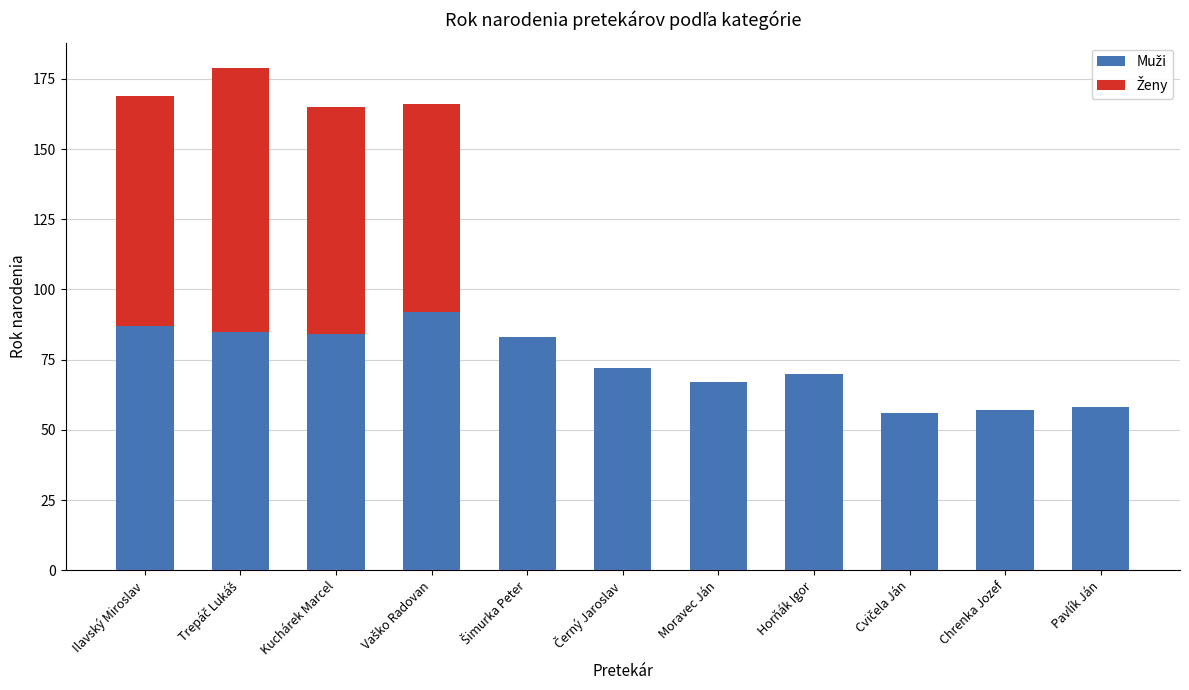

What is the total value across all series at Kuchárek Marcel?

165